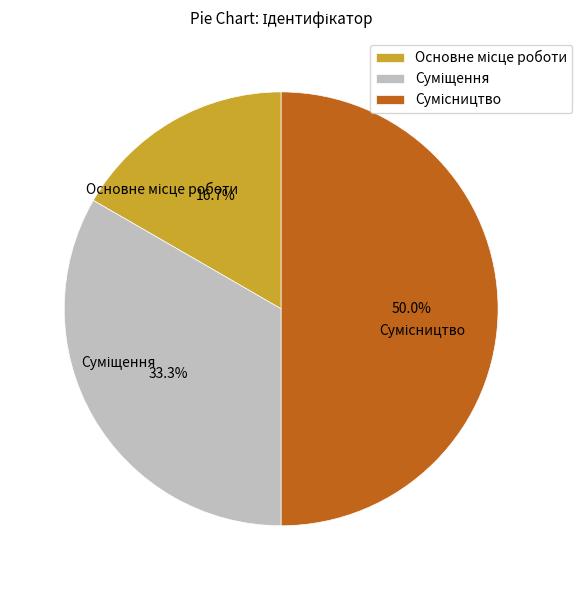

How much of the chart is everything except Суміщення?

66.7%